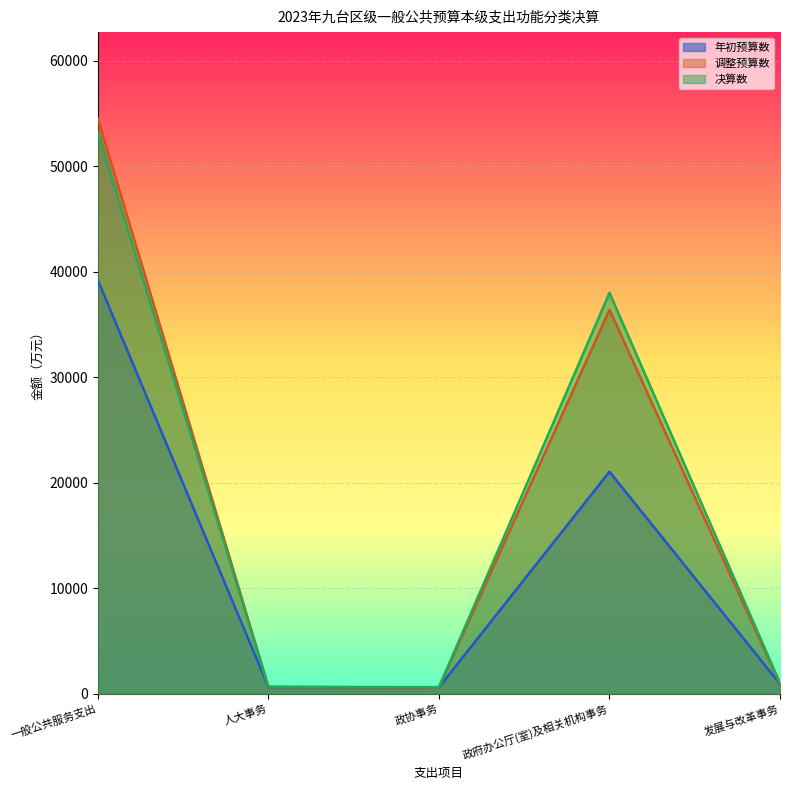

What is the highest value of the 调整预算数 series?

54532.0